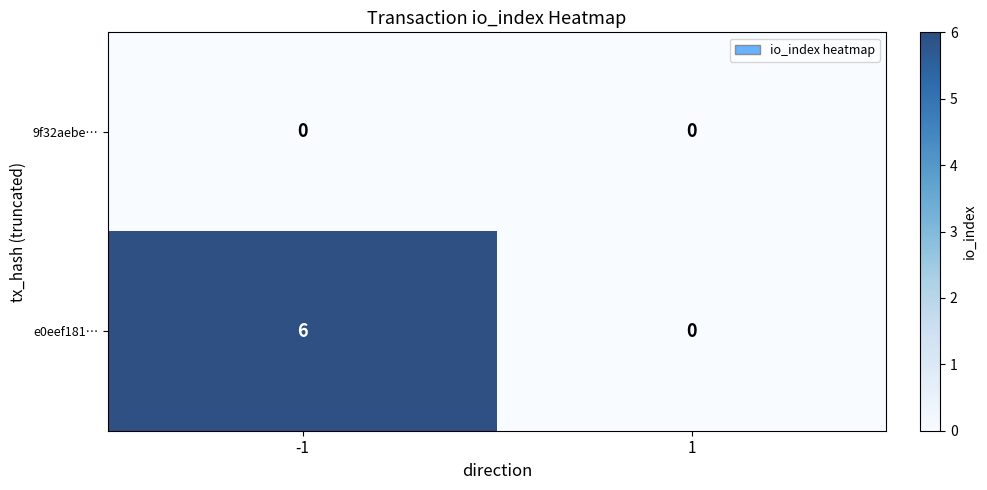

Which series has the widest spread of values?

e0eef181…